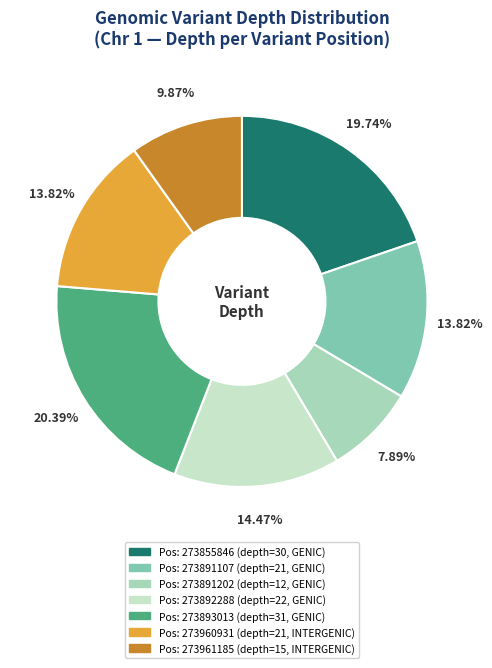

Does any single category account for the majority?

No